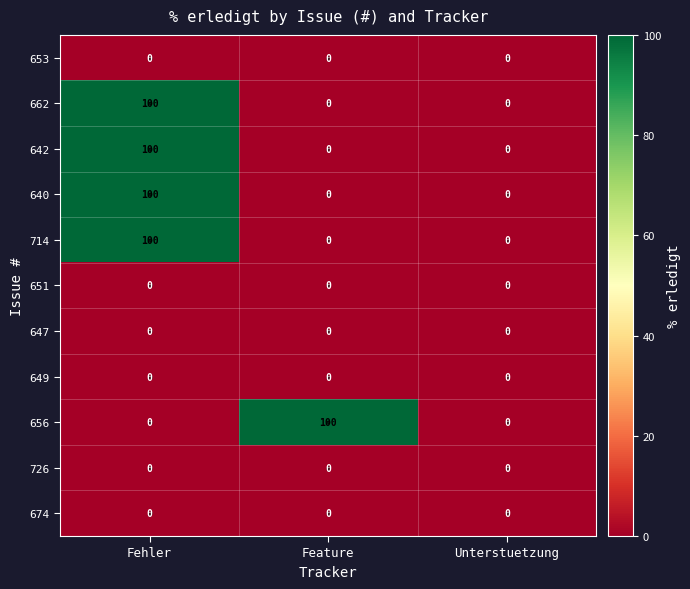

Is the value of 649 at Fehler greater than the value of 640 at Fehler?

No